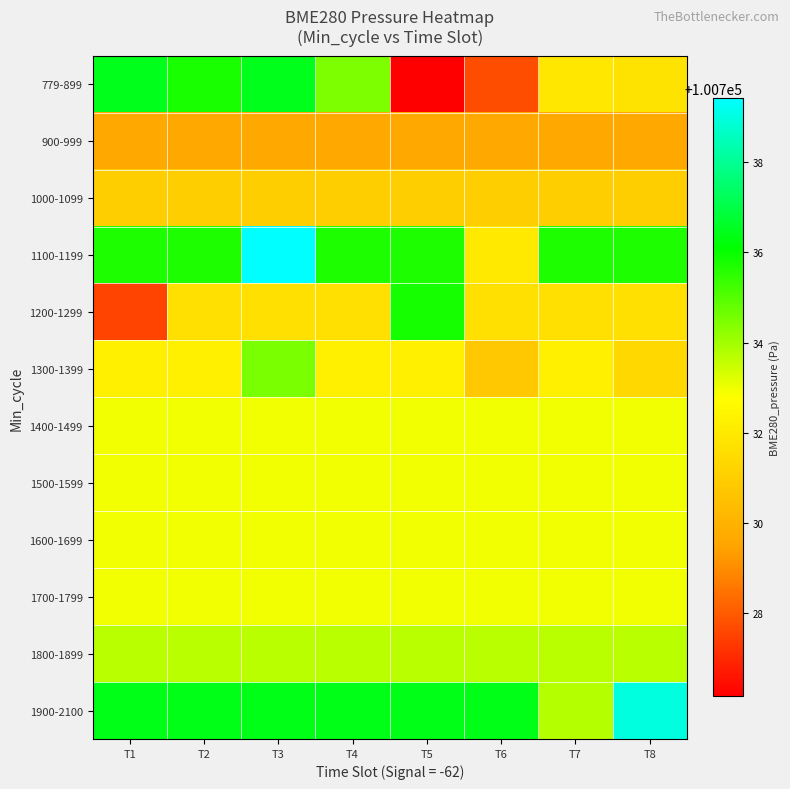

Reading left to right, list all the values displayed in this chart.

779-899: T1=100736.4	T2=100735.8	T3=100736.4	T4=100734.5	T5=100726.2	T6=100727.8	T7=100731.9	T8=100731.8
900-999: T1=100729.6	T2=100729.6	T3=100729.6	T4=100729.6	T5=100729.6	T6=100729.6	T7=100729.6	T8=100729.6
1000-1099: T1=100731.0	T2=100731.0	T3=100731.0	T4=100731.0	T5=100731.0	T6=100731.0	T7=100731.0	T8=100731.0
1100-1199: T1=100735.7	T2=100735.7	T3=100739.4	T4=100735.7	T5=100735.7	T6=100732.0	T7=100735.7	T8=100735.7
1200-1299: T1=100727.5	T2=100731.7	T3=100731.7	T4=100731.7	T5=100735.8	T6=100731.7	T7=100731.7	T8=100731.7
1300-1399: T1=100732.2	T2=100732.2	T3=100734.5	T4=100732.2	T5=100732.2	T6=100730.8	T7=100732.2	T8=100731.3
1400-1499: T1=100733.0	T2=100733.0	T3=100733.0	T4=100733.0	T5=100733.0	T6=100733.0	T7=100733.0	T8=100733.0
1500-1599: T1=100733.0	T2=100733.0	T3=100733.0	T4=100733.0	T5=100733.0	T6=100733.0	T7=100733.0	T8=100733.0
1600-1699: T1=100733.0	T2=100733.0	T3=100733.0	T4=100733.0	T5=100733.0	T6=100733.0	T7=100733.0	T8=100733.0
1700-1799: T1=100733.0	T2=100733.0	T3=100733.0	T4=100733.0	T5=100733.0	T6=100733.0	T7=100733.0	T8=100733.0
1800-1899: T1=100733.7	T2=100733.7	T3=100733.7	T4=100733.7	T5=100733.7	T6=100733.7	T7=100733.7	T8=100733.7
1900-2100: T1=100736.4	T2=100736.4	T3=100736.4	T4=100736.4	T5=100736.4	T6=100736.4	T7=100733.8	T8=100739.0